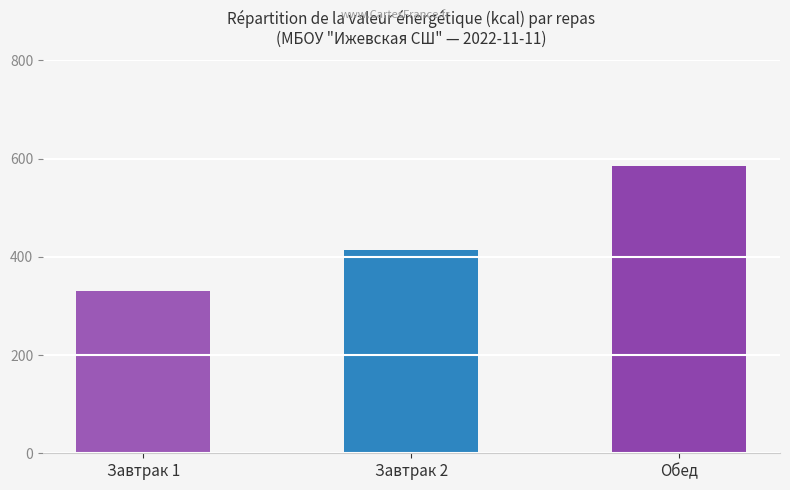

Rank the categories by value from lowest to highest.

Завтрак 1, Завтрак 2, Обед